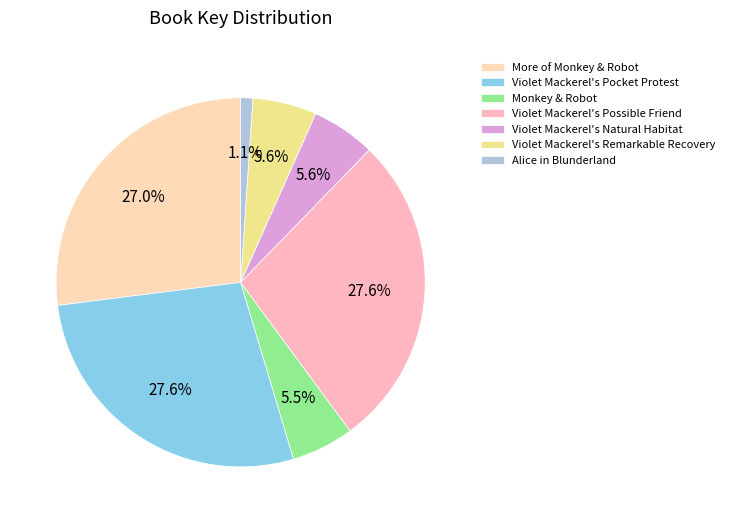

What is the ratio of the value at Violet Mackerel's Remarkable Recovery to the value at Violet Mackerel's Natural Habitat?

1.0